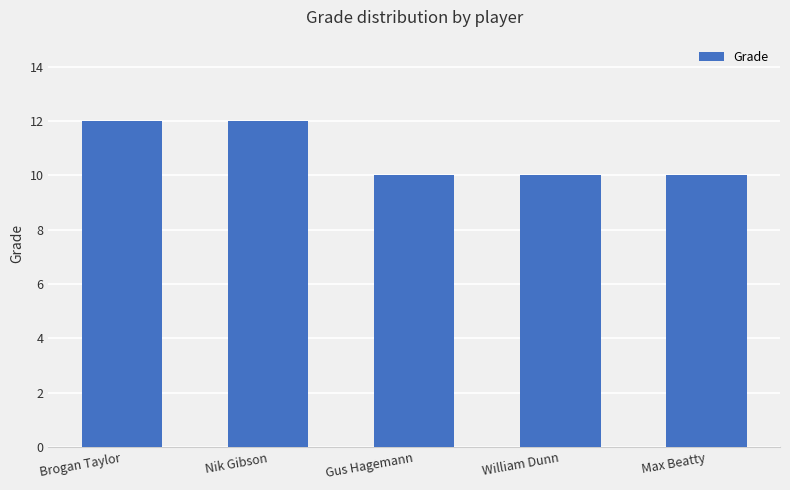

What is the average value?

11